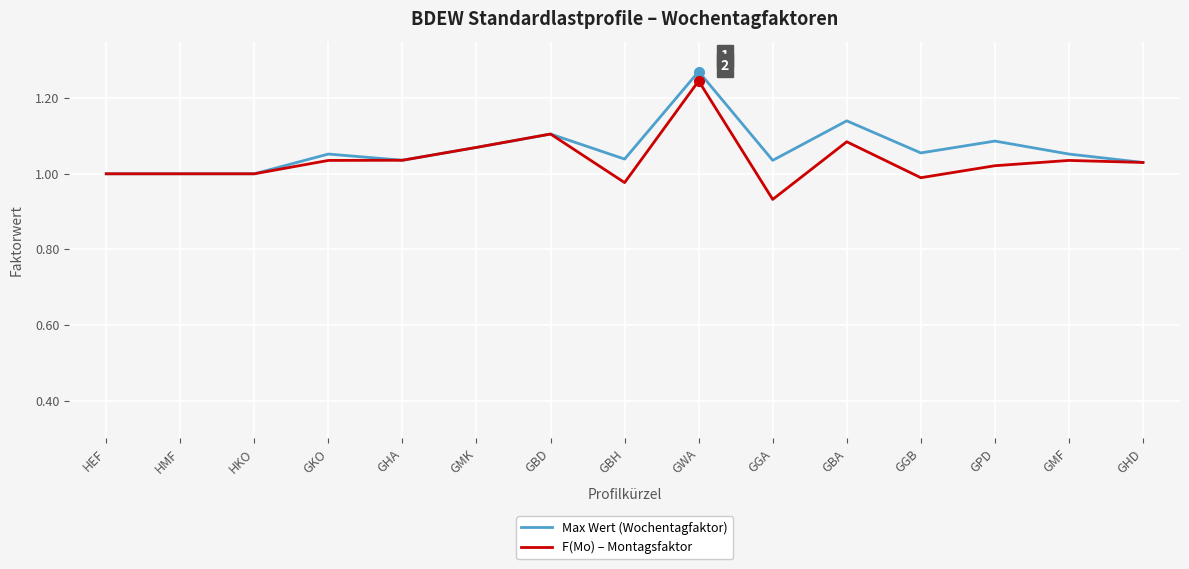

What is the difference between the maximum and minimum values in the Max Wert (Wochentagfaktor) series?

0.3